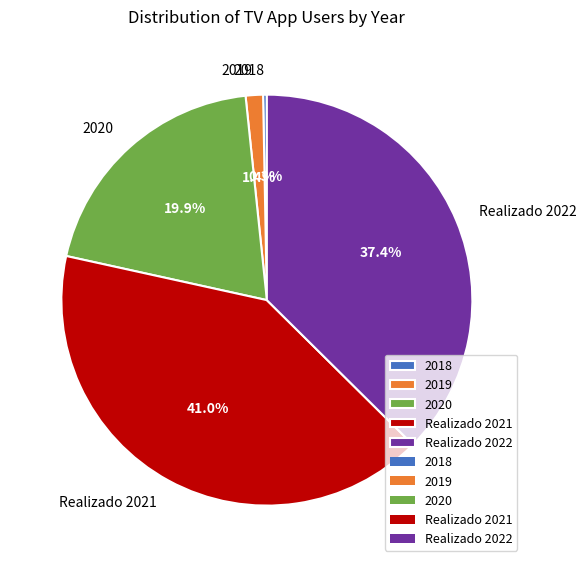

The Realizado 2021 slice represents 41% of the pie. True or false?

True